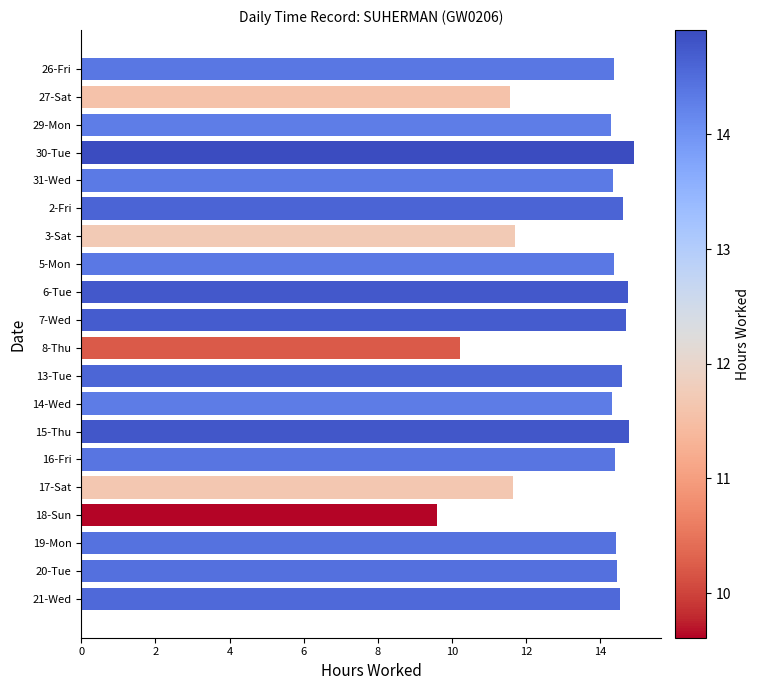

What is the value of the 11th bar from the top?

10.2